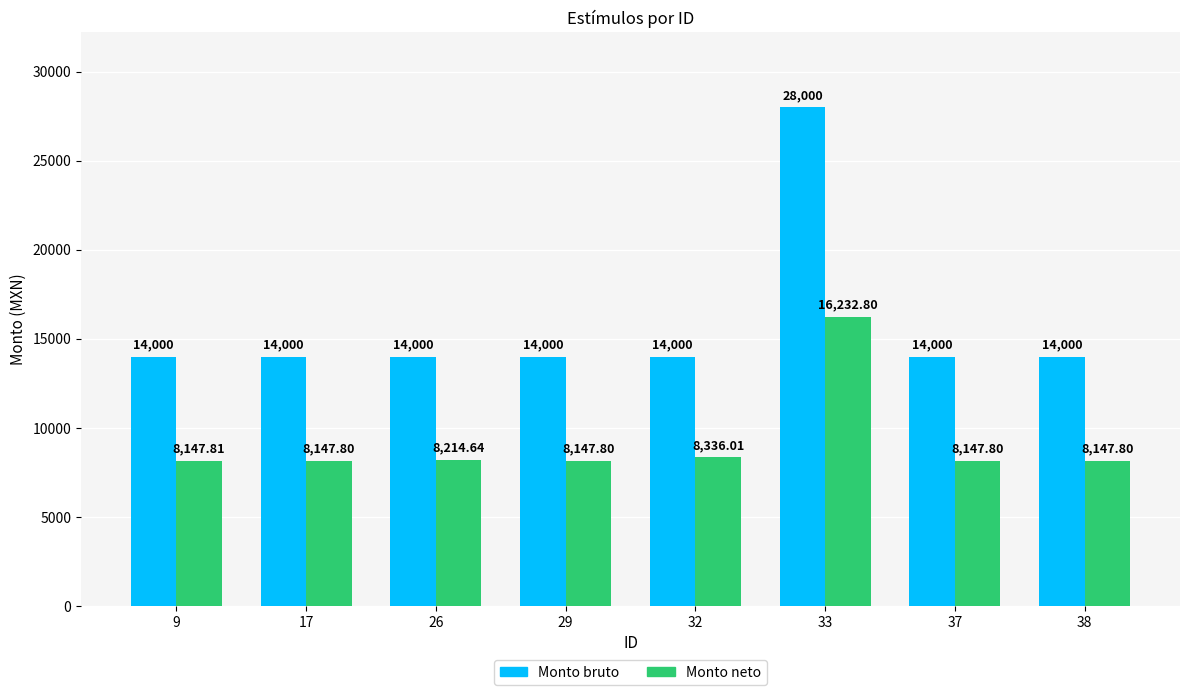

List the series in order of their overall mean, lowest first.

Monto neto, Monto bruto